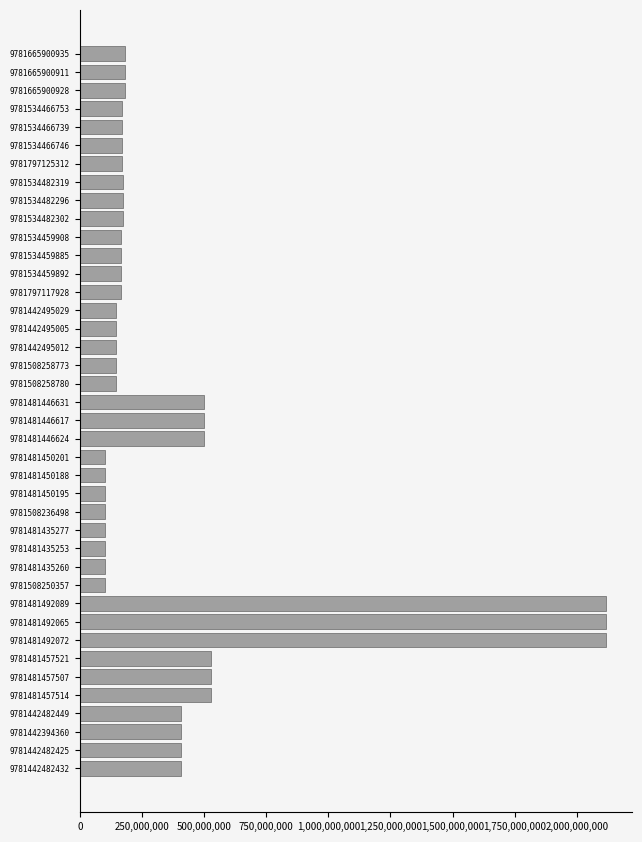

What is the average value?

374625423